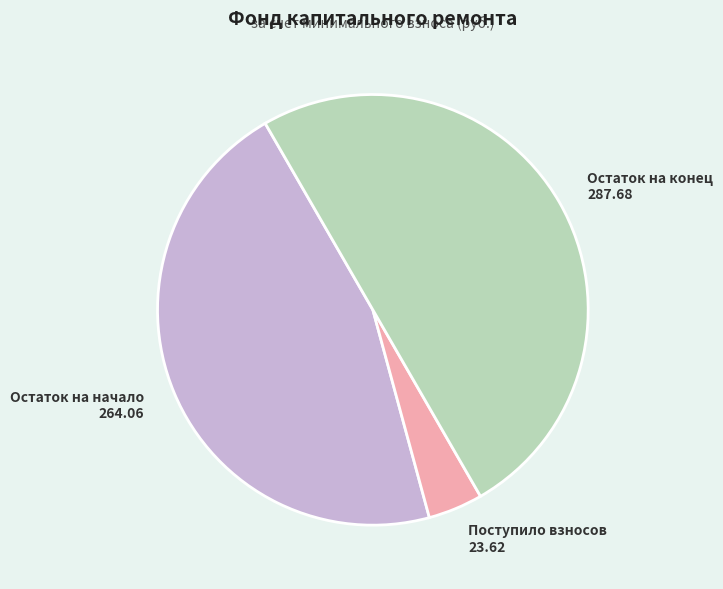

Combined, do Поступило взносов 23.62 and Остаток на конец 287.68 account for over 50%?

Yes